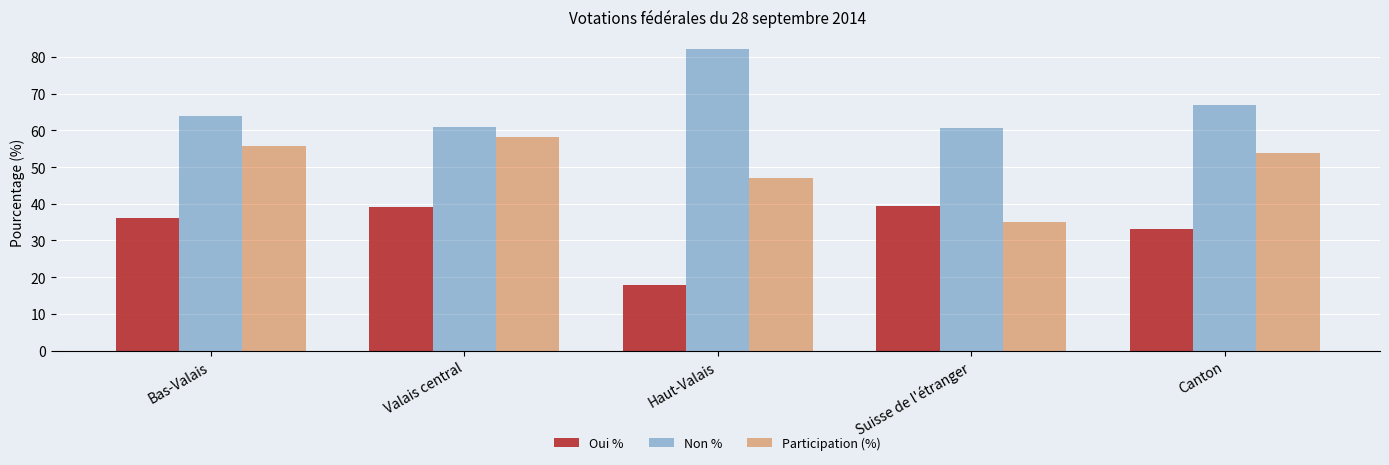

Is it true that Participation (%) equals 53.8 at Canton?

True